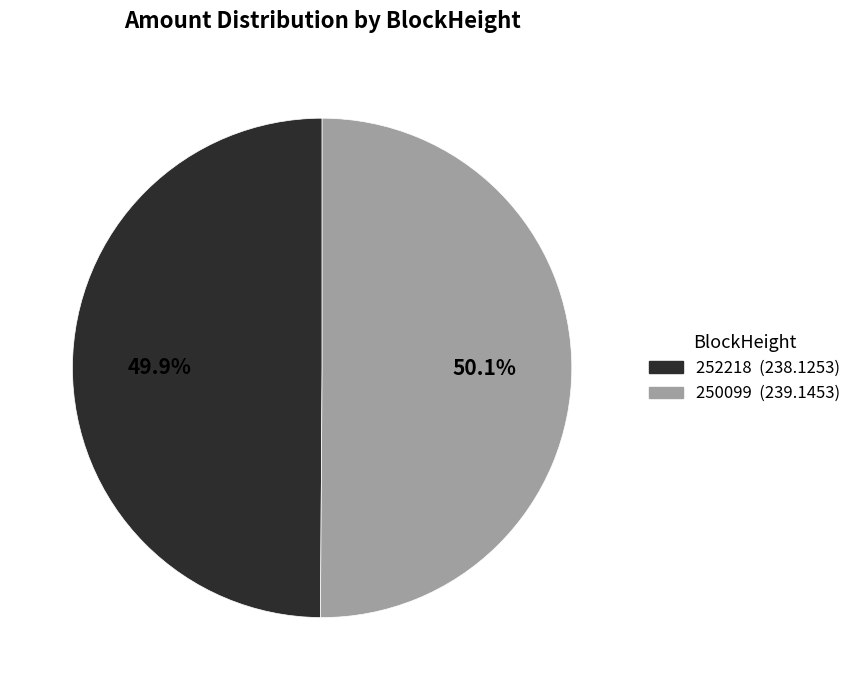

How much of the chart is everything except 252218?

50.1%